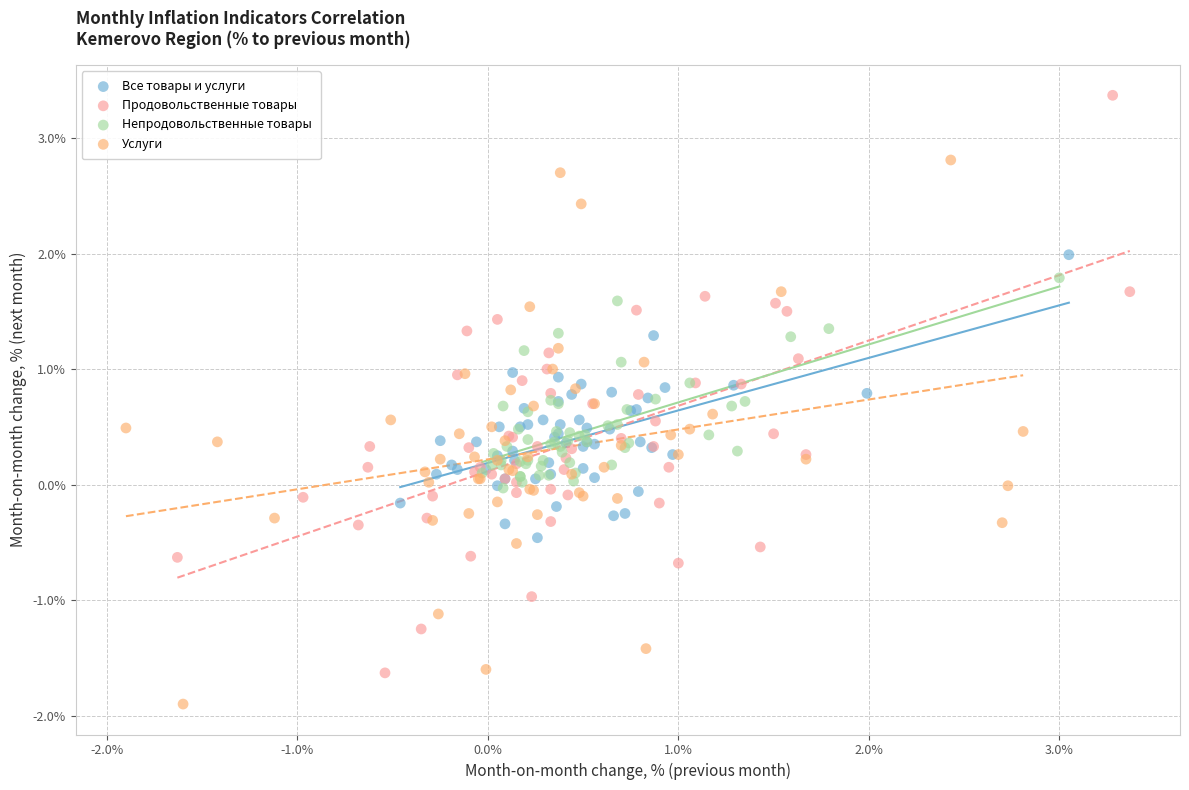

Which series contains the lowest Y value?

Услуги